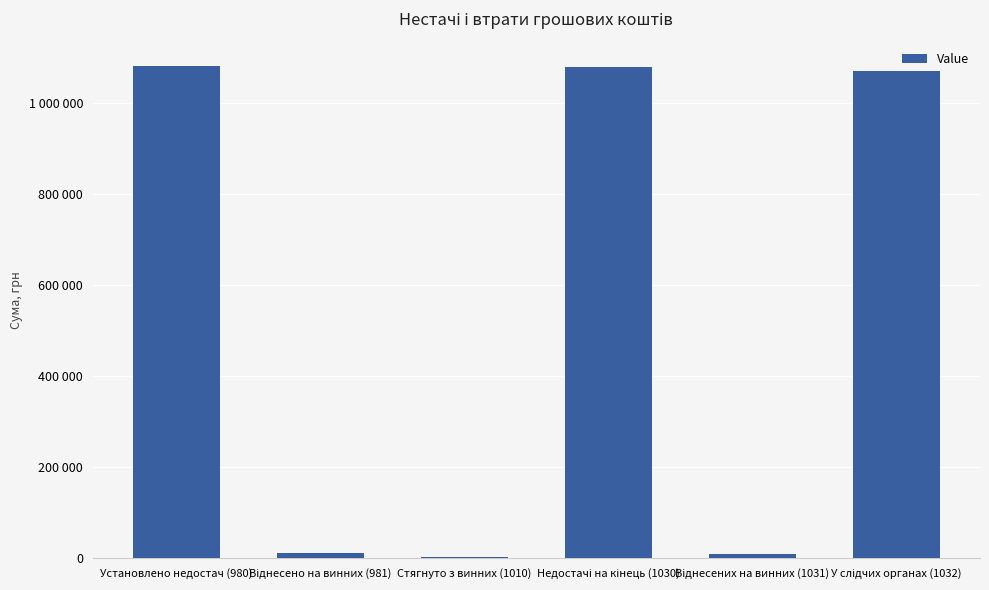

What is the difference between the second highest and minimum values?

1077513